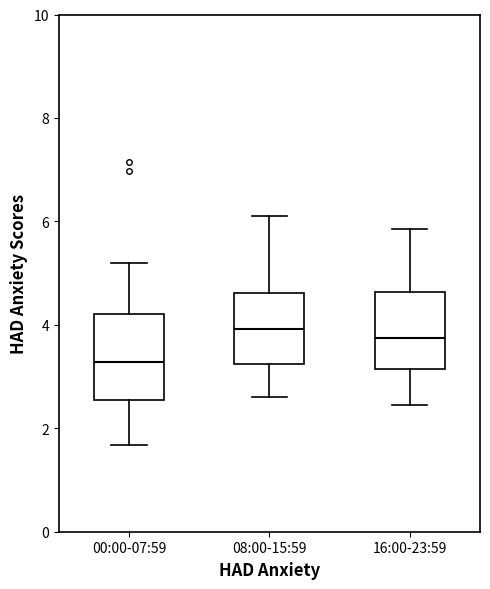

Where does the median line of the box for 00:00-07:59 sit on the y-axis? The values are not printed on the chart, so give them approximately, as read against the axis.

3.2